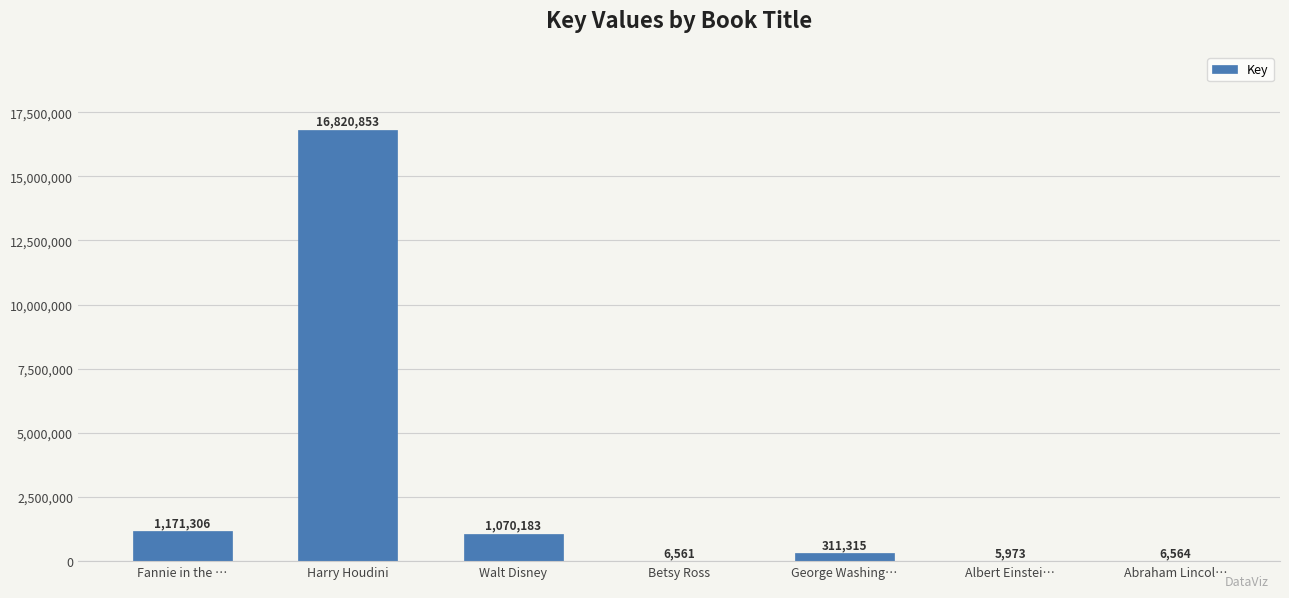

What is the approximate value at Betsy Ross?

6561